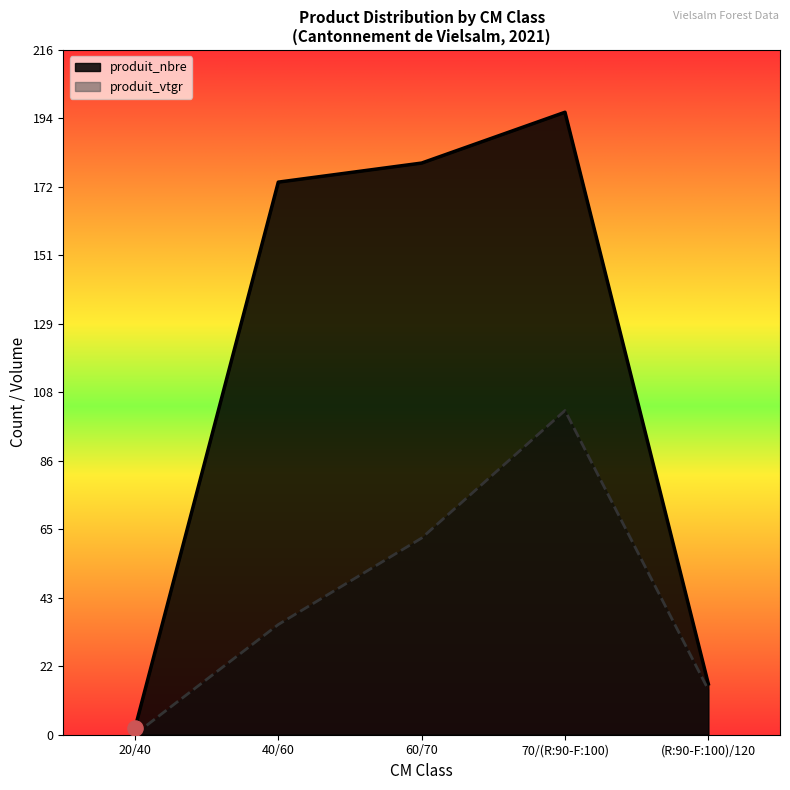

Which series has the largest Y range (max minus min)?

produit_nbre